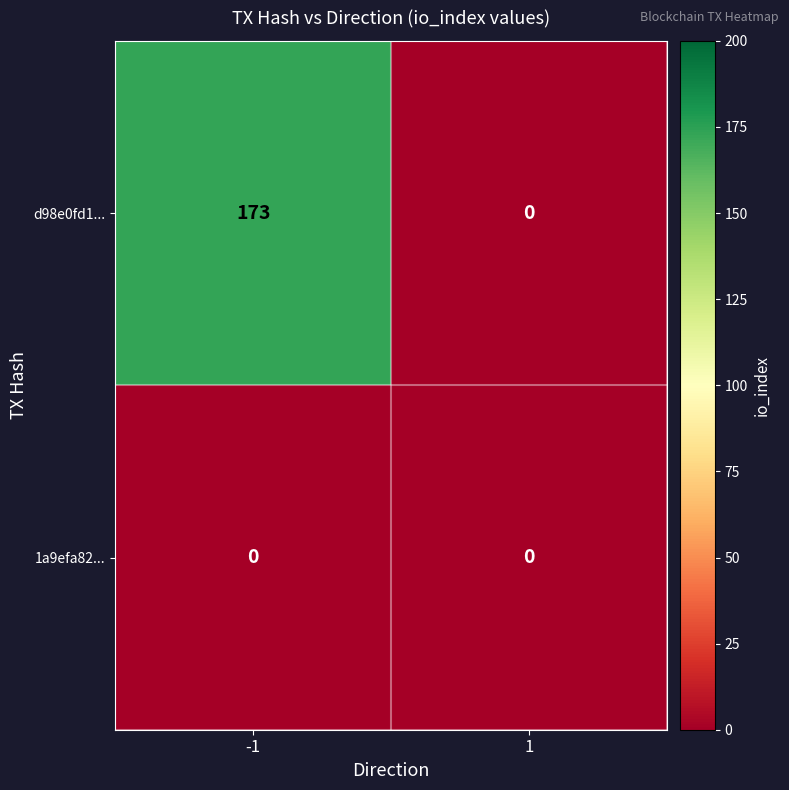

Reading right to left, what are all the values shown in this chart?

d98e0fd1...: 1=0	-1=173
1a9efa82...: 1=0	-1=0